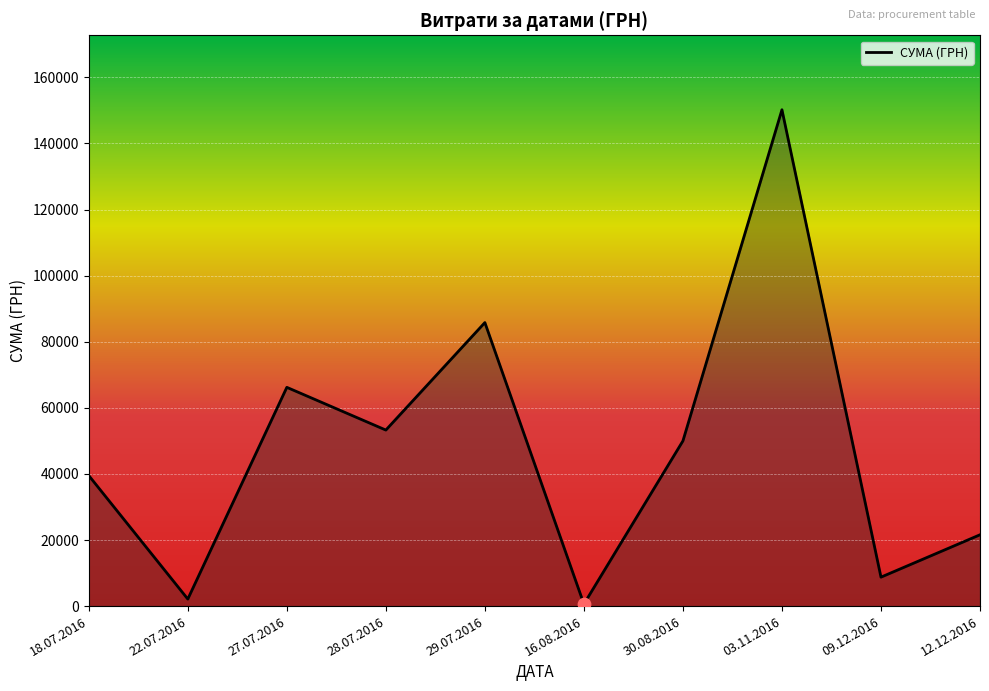

What is the ratio of the value at 18.07.2016 to the value at 29.07.2016?

0.5